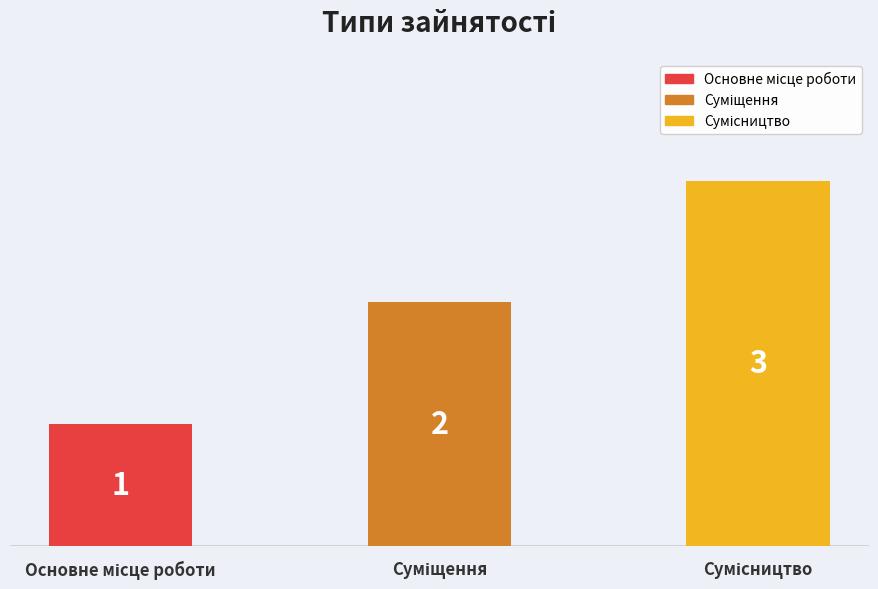

Count the values in the range 1 to 3.

3